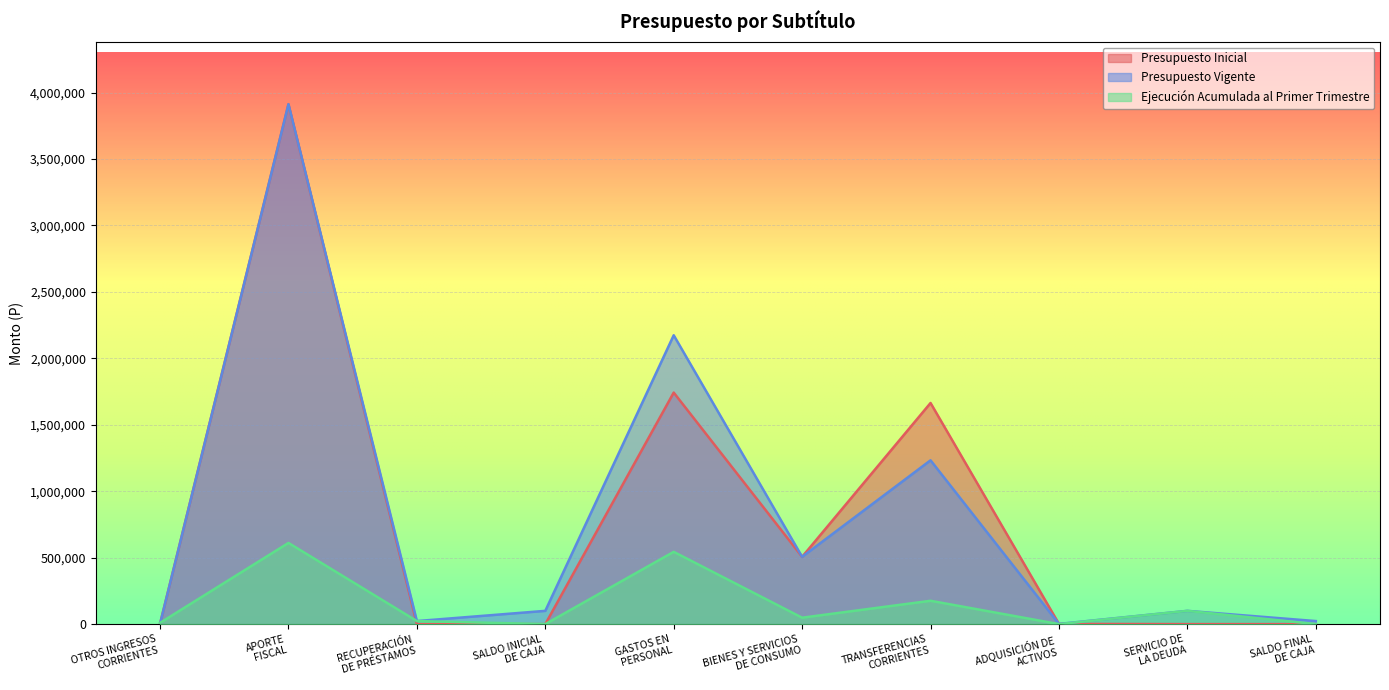

What position from the right is SALDO FINAL
DE CAJA?

1